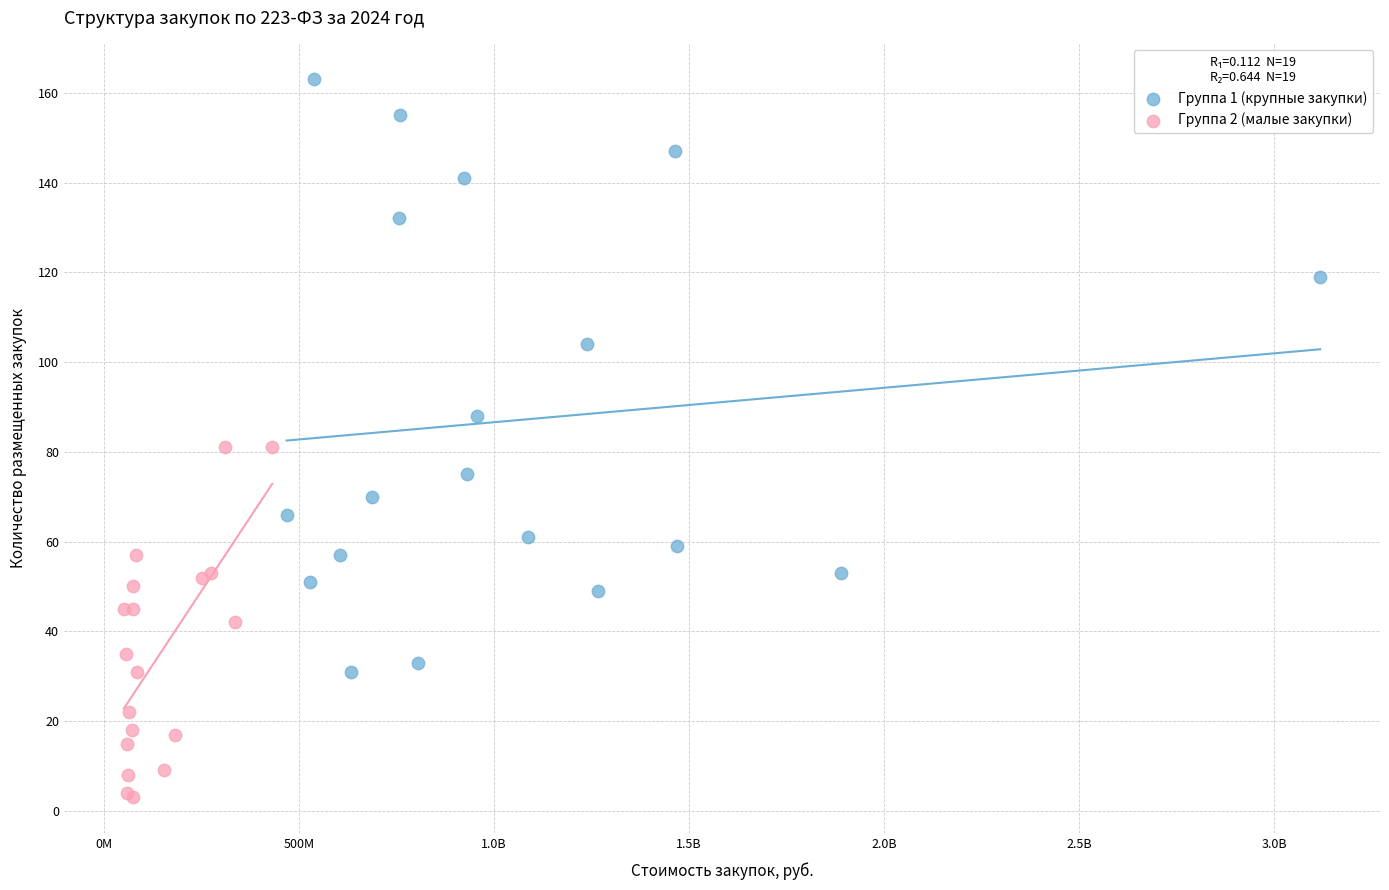

What are all the series names shown in the legend?

Группа 1 (крупные закупки), Группа 2 (малые закупки)